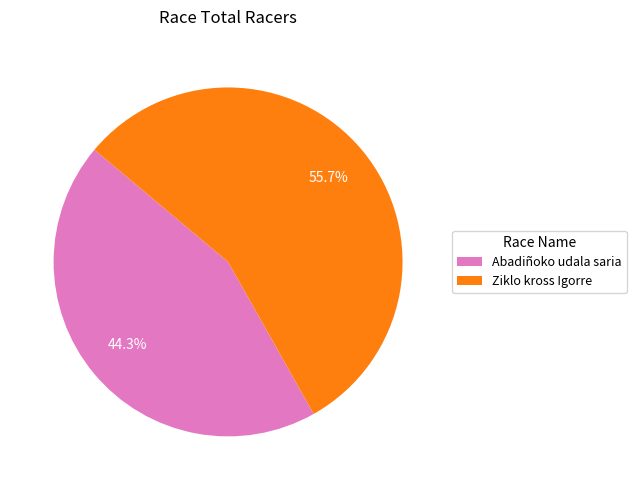

Which slice is the largest?

Ziklo kross Igorre